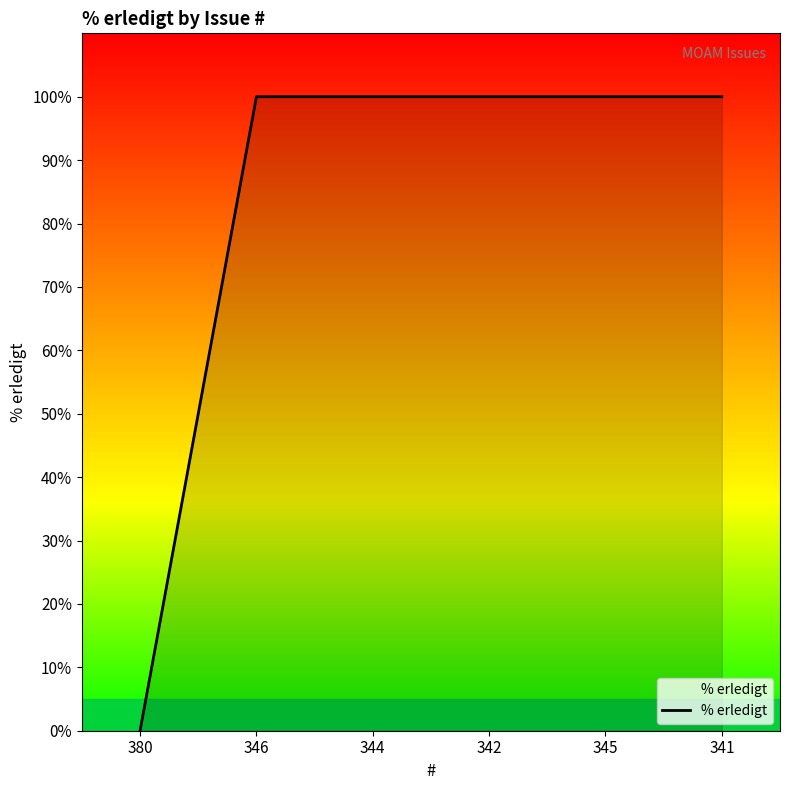

Which label corresponds to the smallest value in the chart?

380